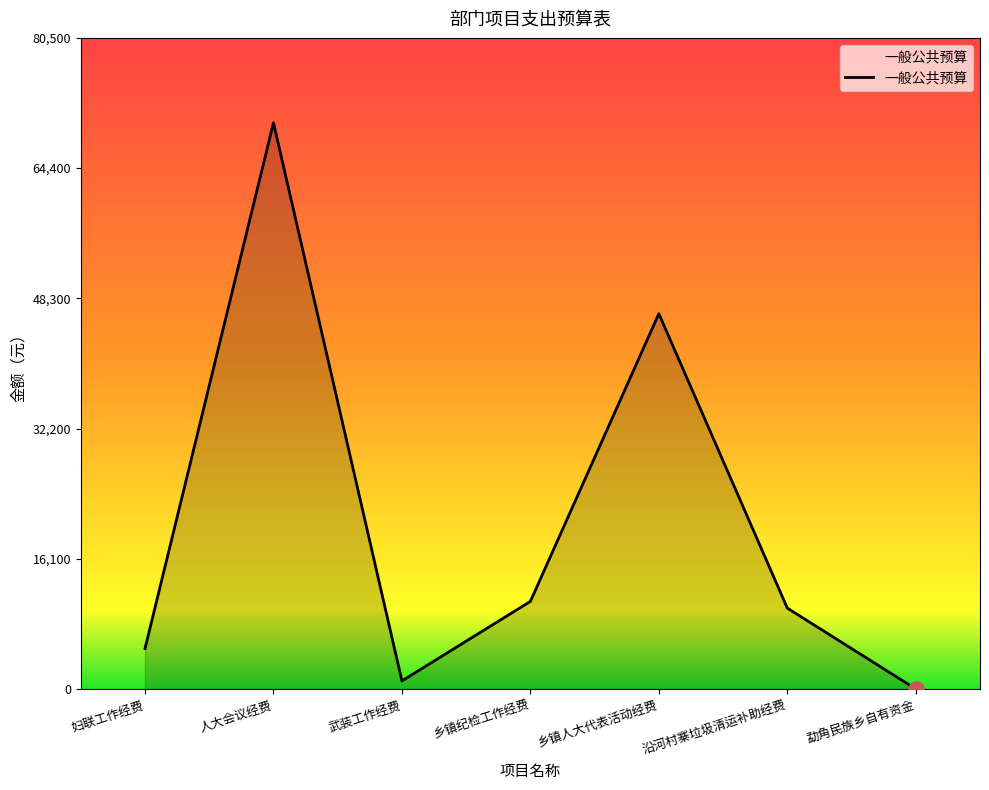

What is the change in value from 妇联工作经费 to 乡镇人大代表活动经费?

+41400